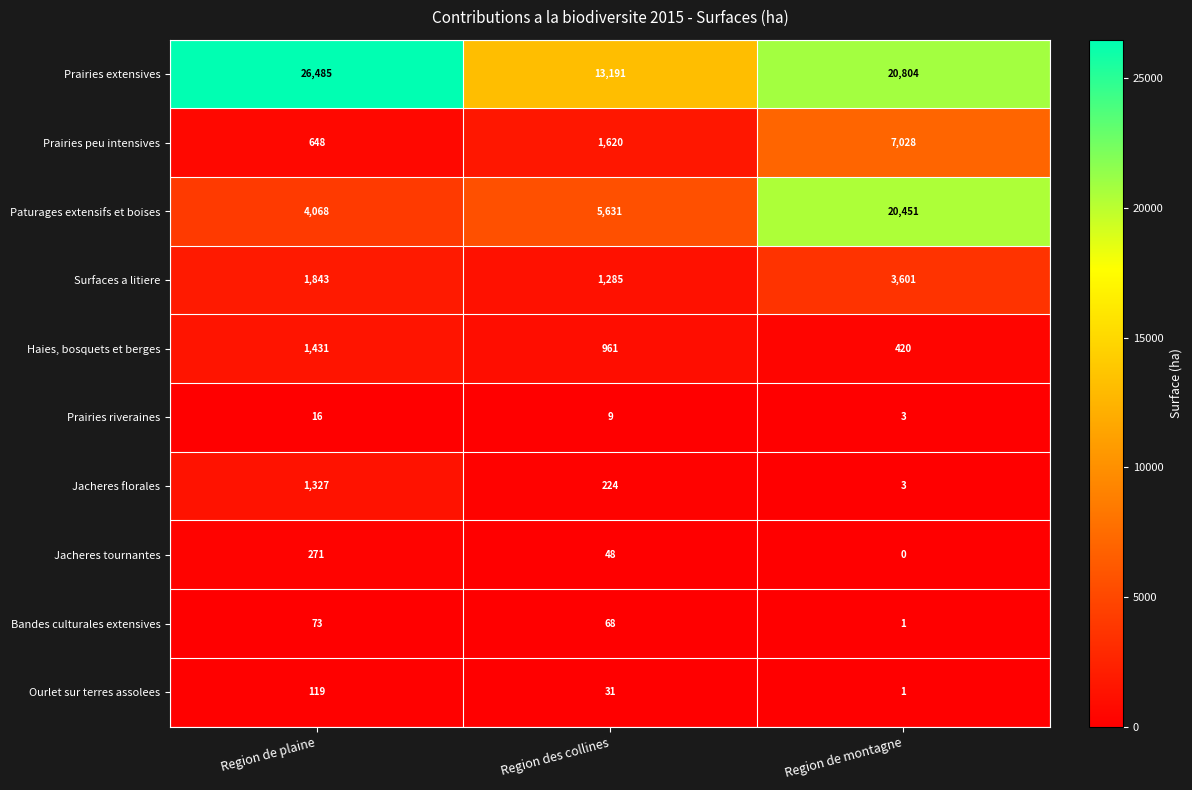

Reading left to right, list all the values displayed in this chart.

Prairies extensives: 26485	13191	20804
Prairies peu intensives: 648	1620	7028
Paturages extensifs et boises: 4068	5631	20451
Surfaces a litiere: 1843	1285	3601
Haies, bosquets et berges: 1431	961	420
Prairies riveraines: 16	9	3
Jacheres florales: 1327	224	3
Jacheres tournantes: 271	48	0
Bandes culturales extensives: 73	68	1
Ourlet sur terres assolees: 119	31	1